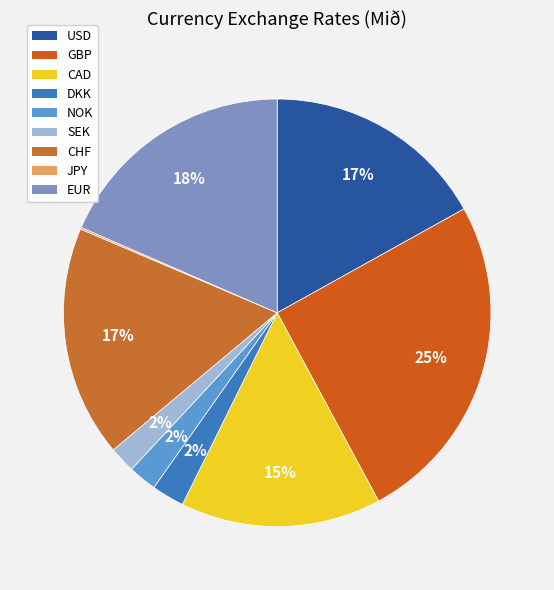

How many segments does this pie chart have?

9